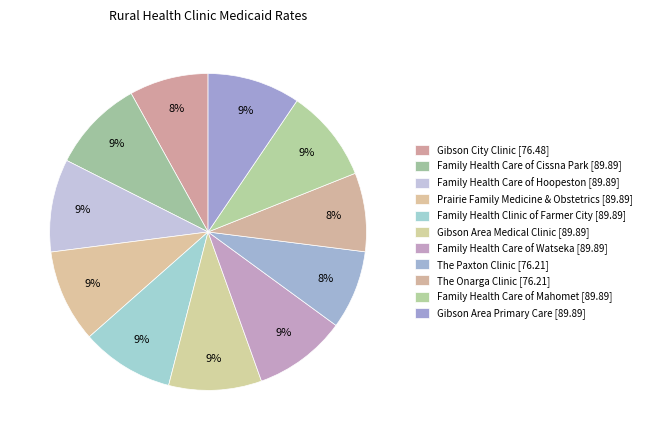

True or false: Family Health Care of Mahomet accounts for 22% of the total.

False